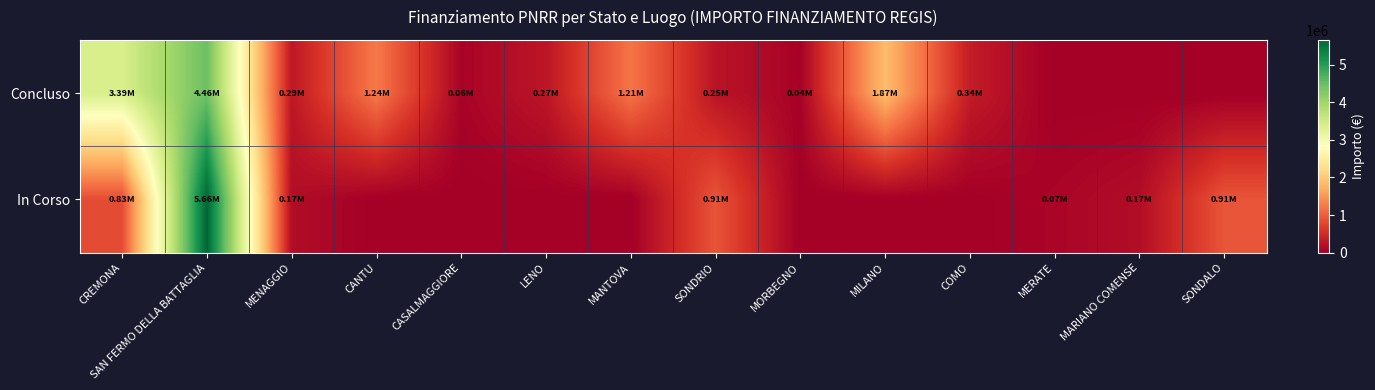

Which series has the widest spread of values?

In Corso